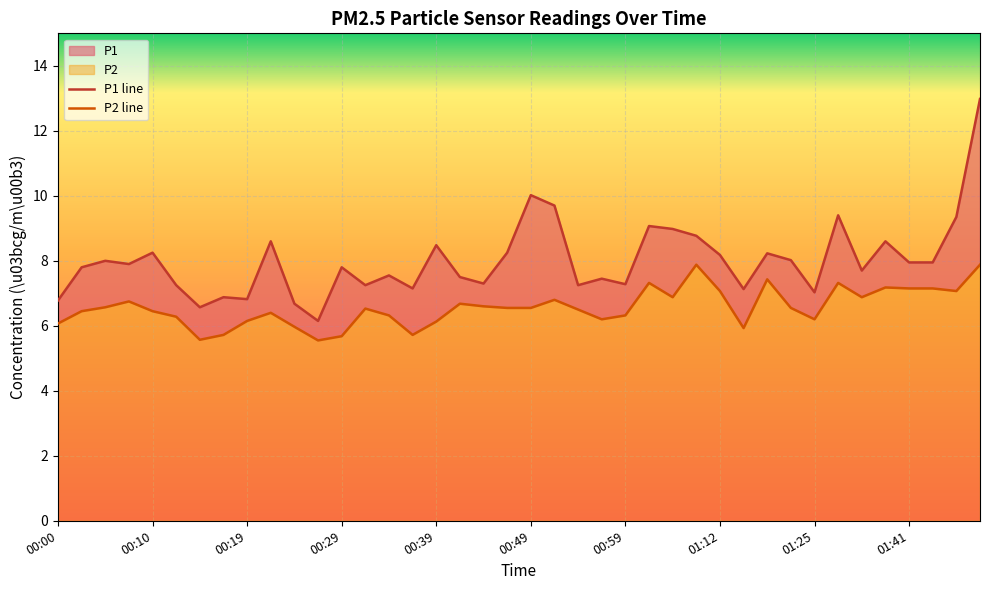

What is the difference between the P2 values at 00:37 and 01:48?

2.2